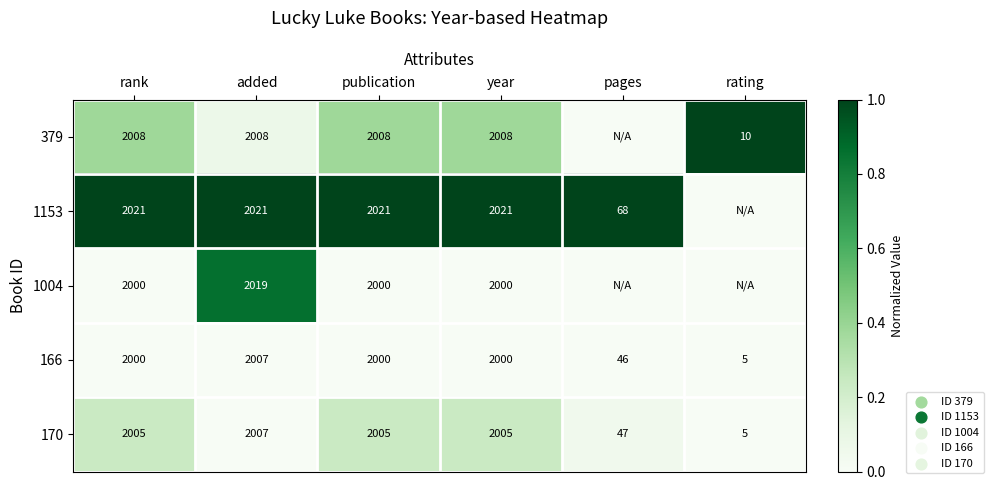

At which category is the sum across all series the highest?

added